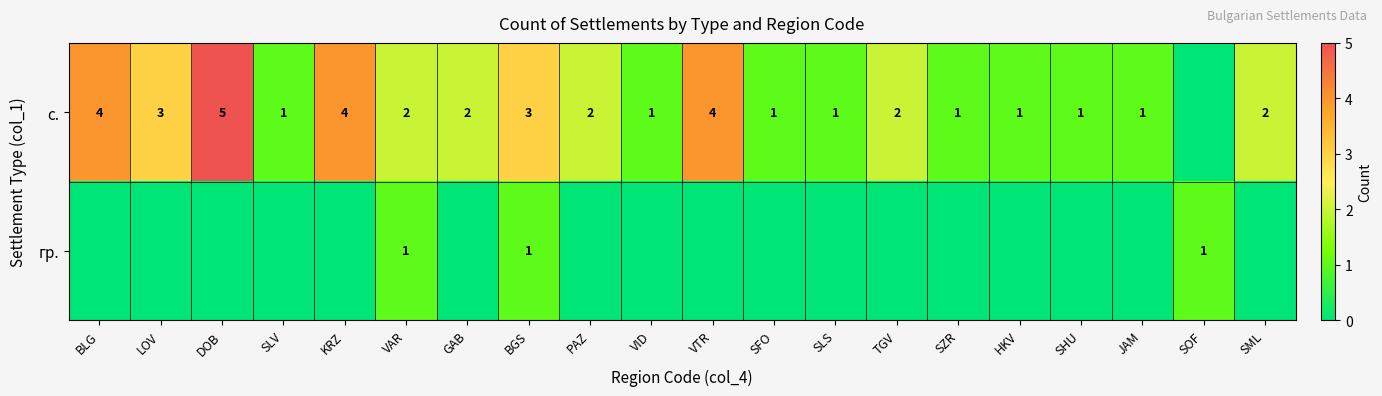

What is the total value across all series at BGS?

4